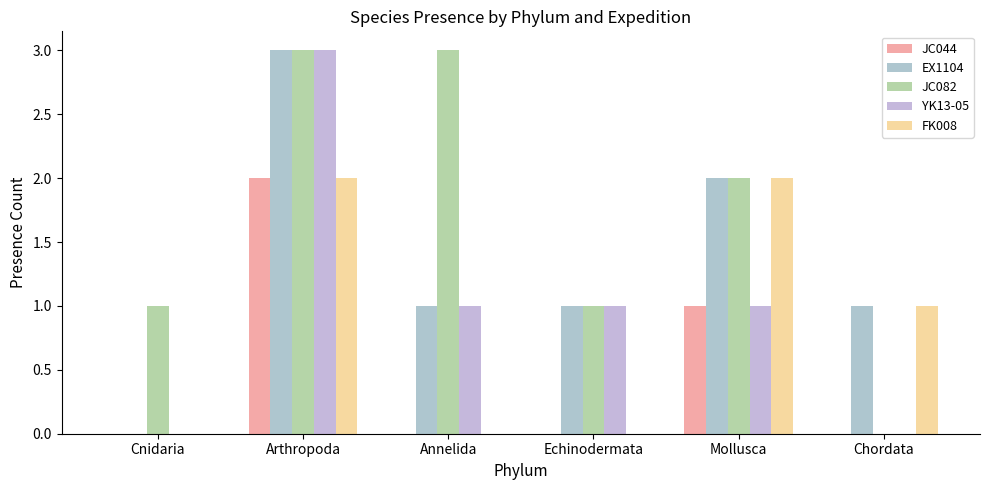

What position from the left is Echinodermata?

4